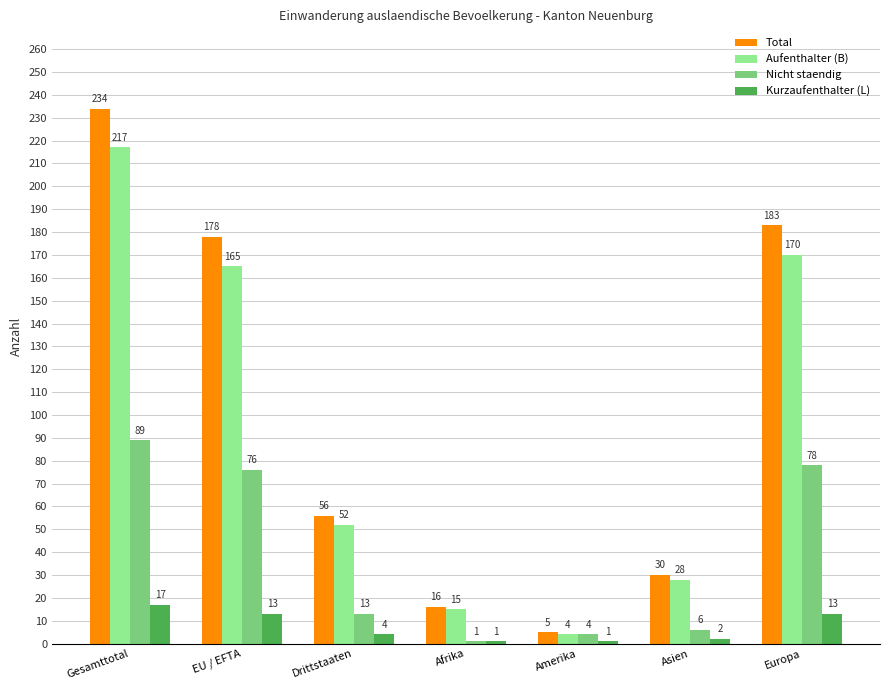

Rank the series by their maximum value, from highest to lowest.

Total, Aufenthalter (B), Nicht staendig, Kurzaufenthalter (L)